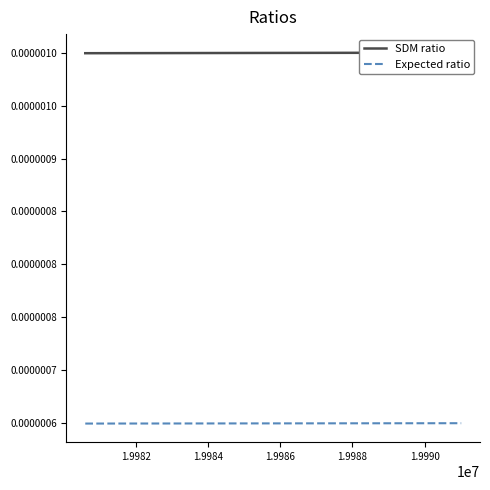

How many Expected ratio values are between 0 and 1?

3